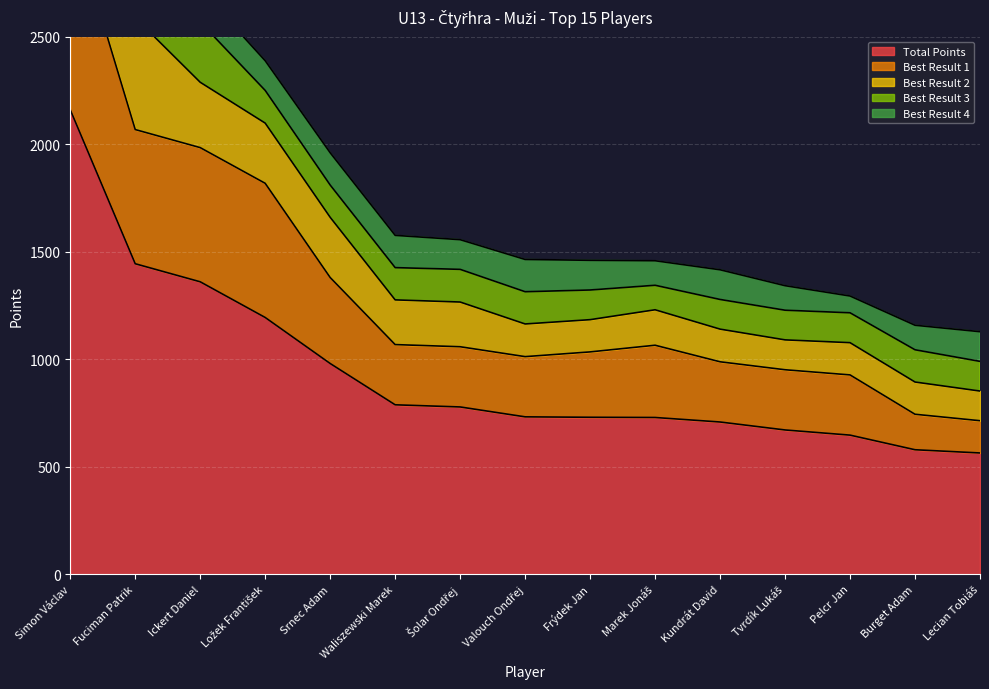

True or false: Best Result 4 and Best Result 1 cross at least once.

False